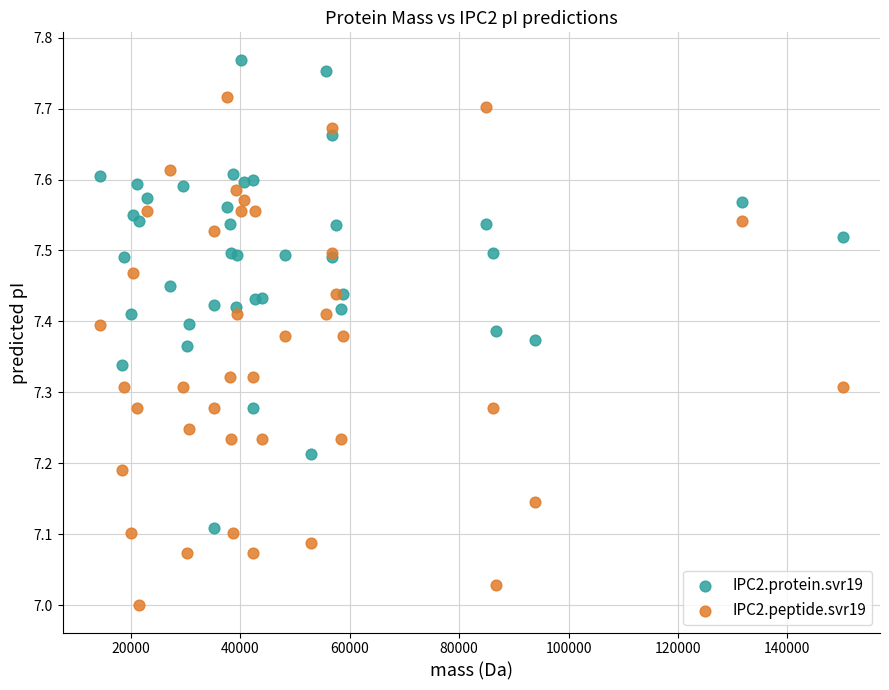

Which series contains the highest Y value?

IPC2.protein.svr19